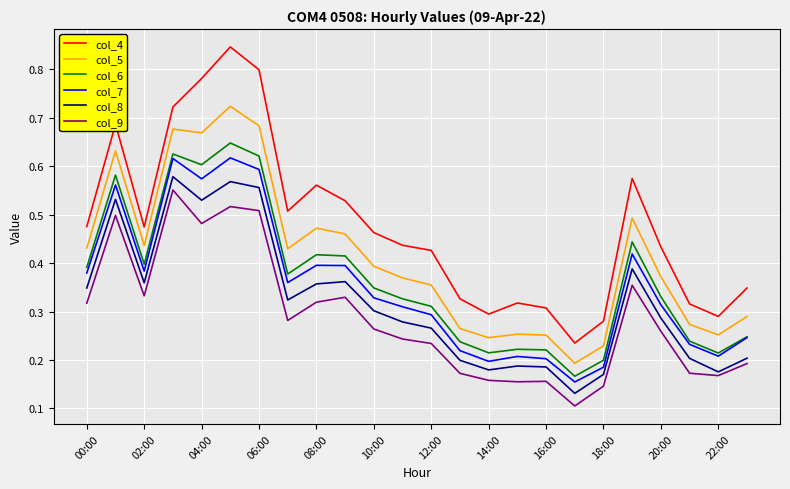

What are all the series names shown in the legend?

col_4, col_5, col_6, col_7, col_8, col_9